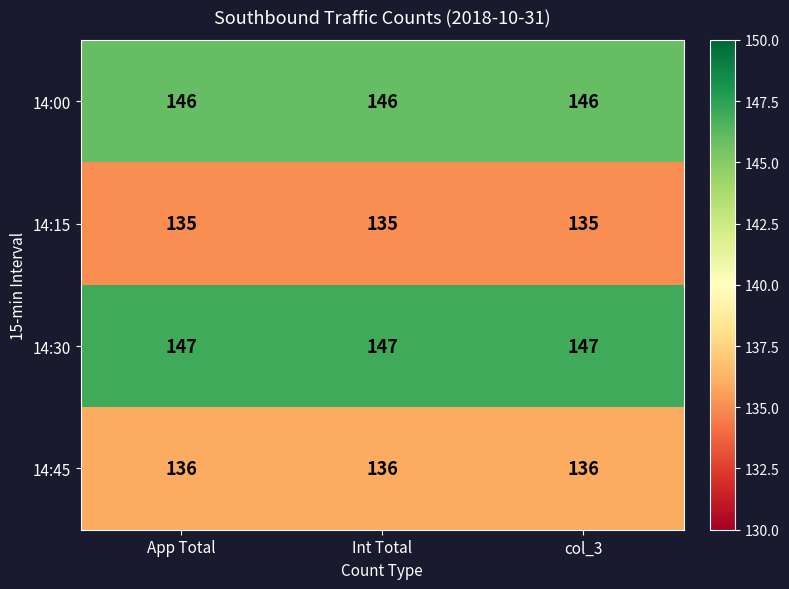

The value of 14:45 at App Total is 200. True or false?

False